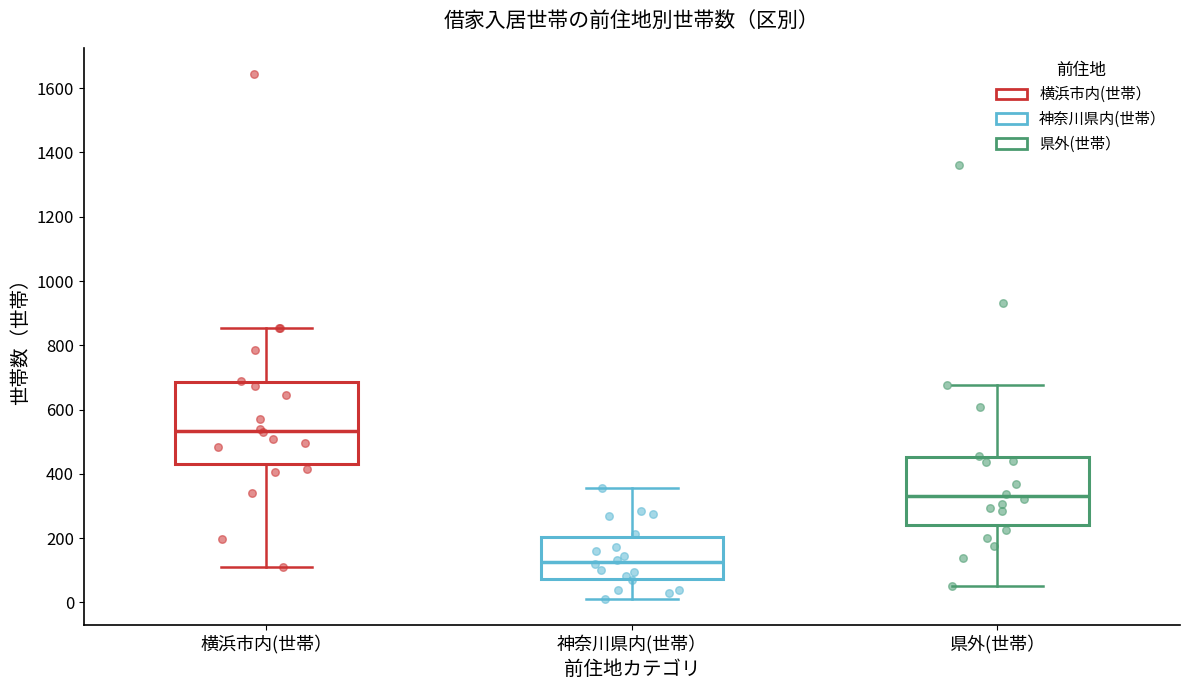

Where is the upper edge of the box for 横浜市内(世帯） on the y-axis? The values are not printed on the chart, so give them approximately, as read against the axis.

680